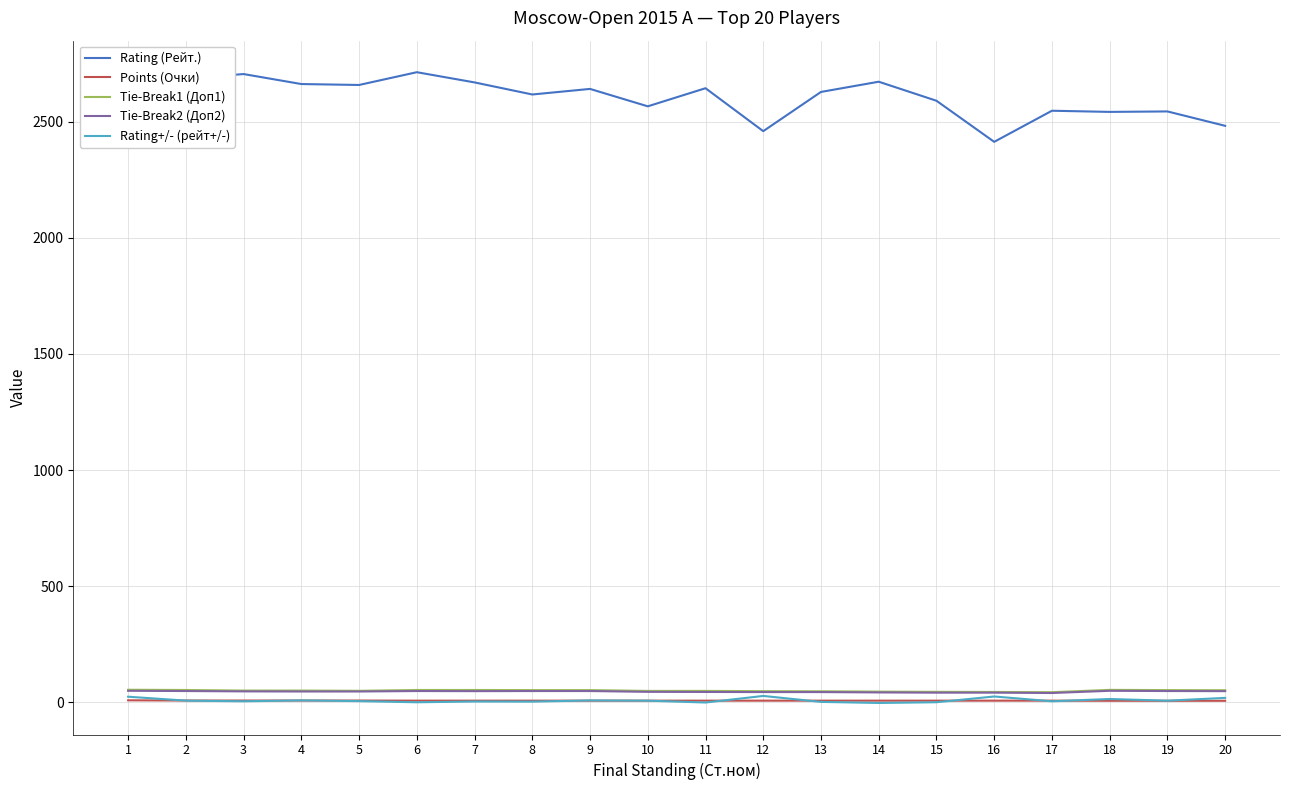

True or false: Rating (Рейт.) has more than 0 points higher than both neighbors.

True